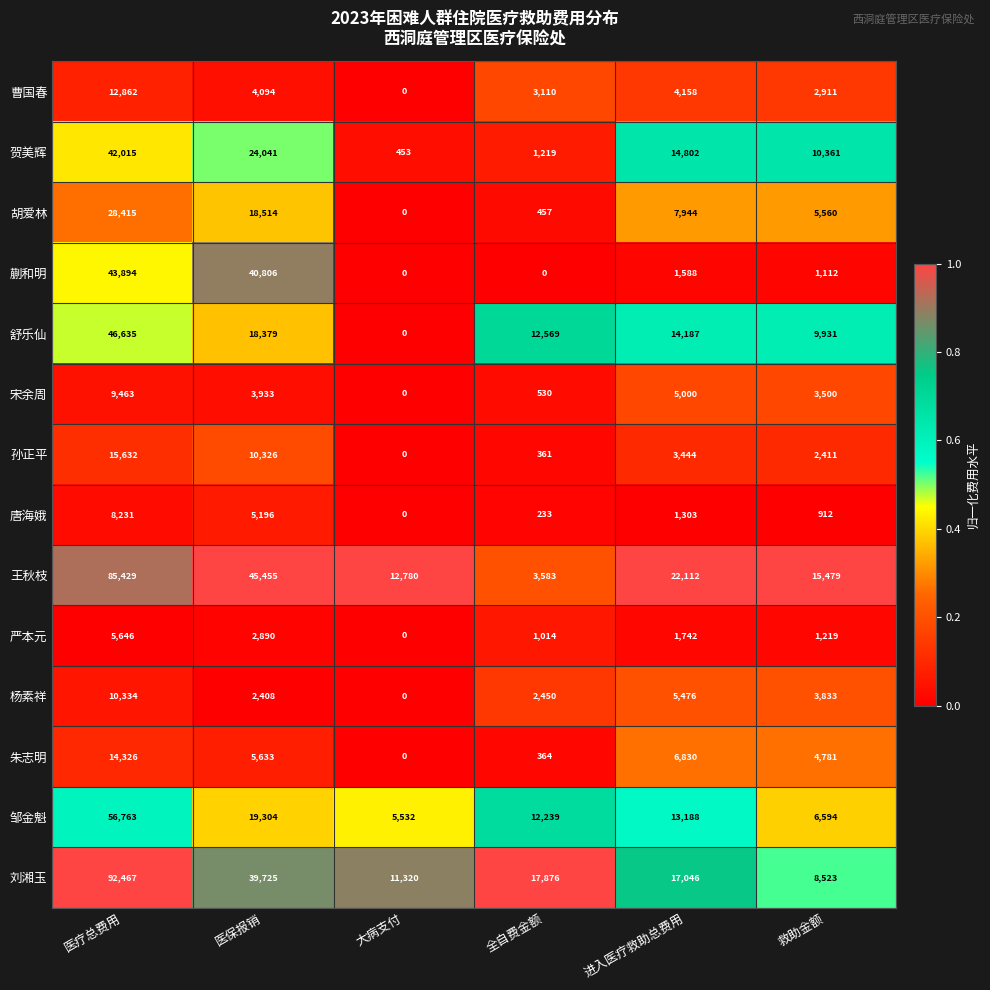

At which category is the sum across all series the highest?

医疗总费用